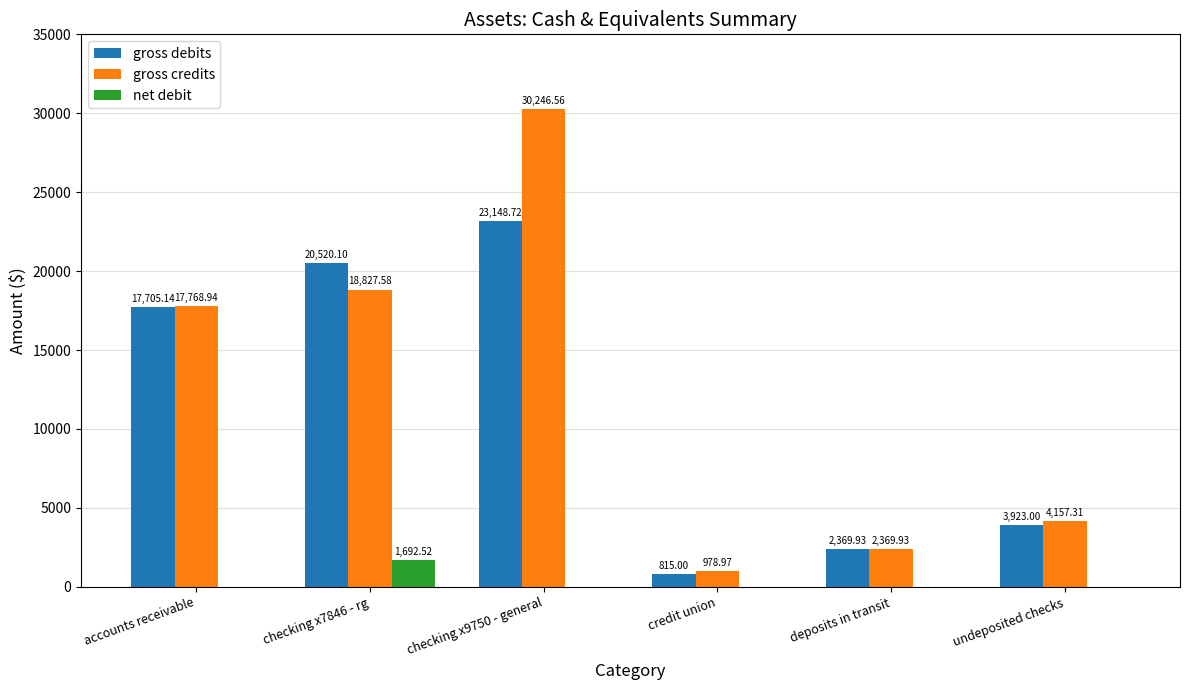

What are all the series names shown in the legend?

gross debits, gross credits, net debit